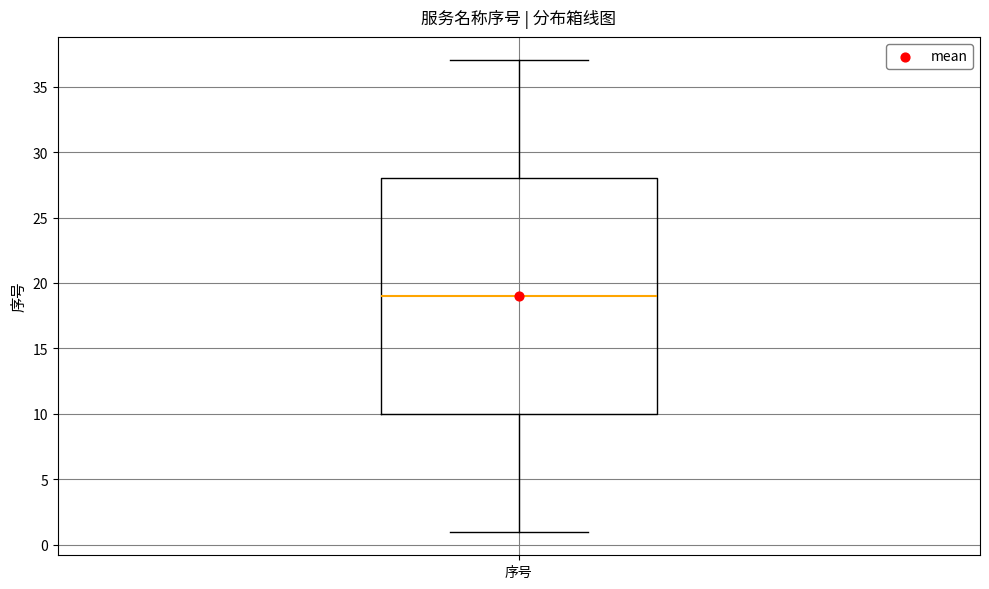

Transcribe this box plot: give where the median line is, the range the box spans, and where the two whiskers end, as read against the y-axis. The values are not printed on the chart, so give them approximately, as read against the axis.

median 19, box 10 to 28, whiskers 1 to 37